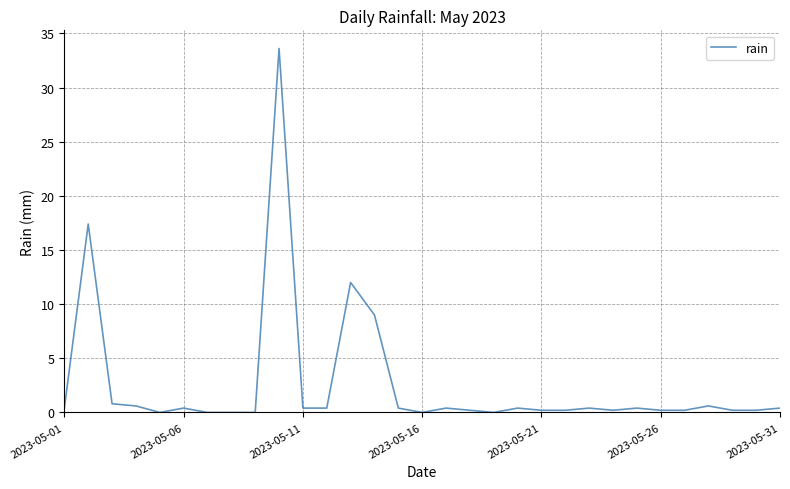

What is the maximum value shown in the chart?

33.6